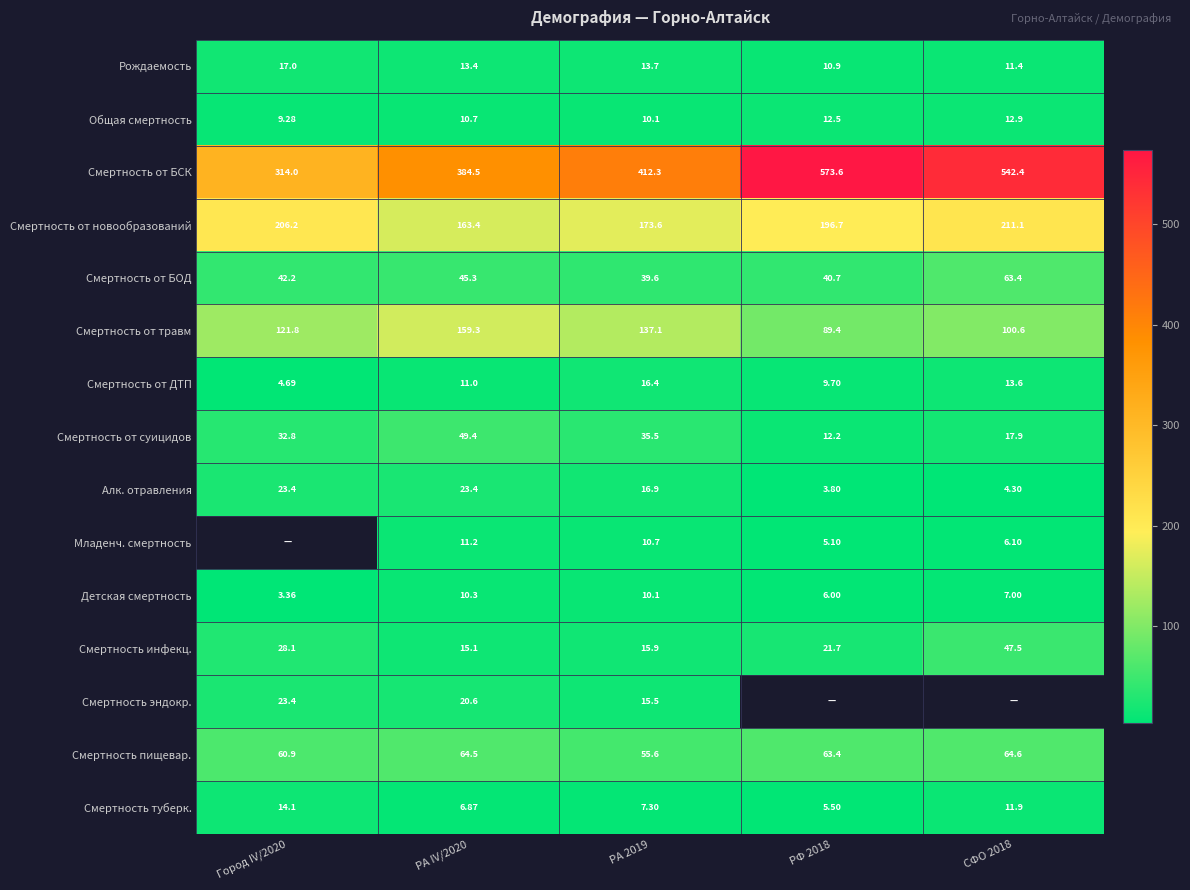

Between РФ 2018 and СФО 2018, which is larger?

СФО 2018